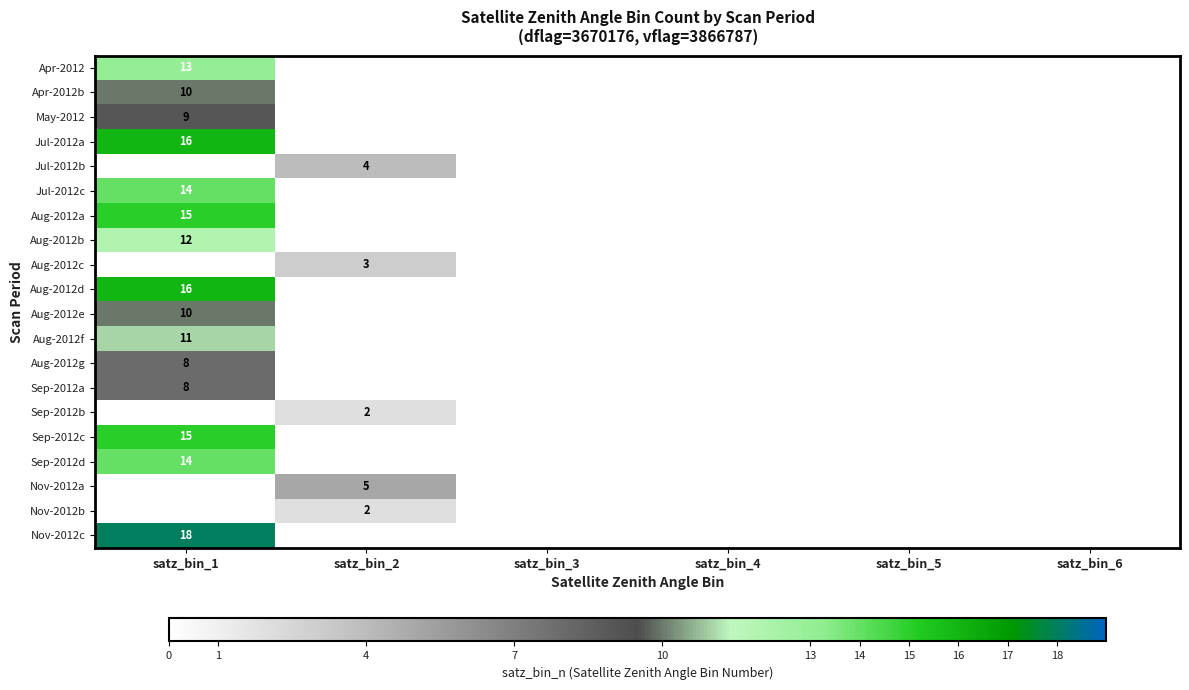

True or false: Apr-2012b has a value of 10 at satz_bin_1.

True